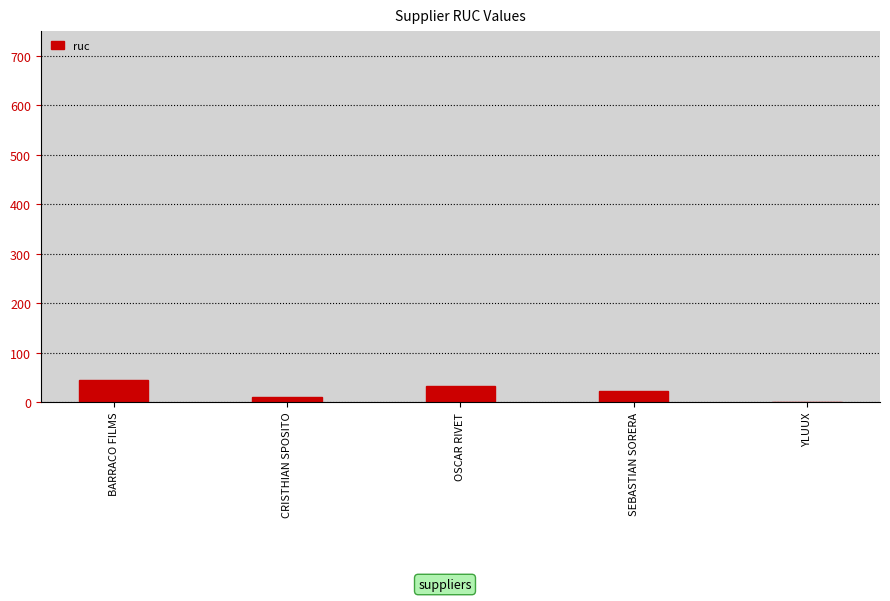

How many values are between 11 and 33?

3